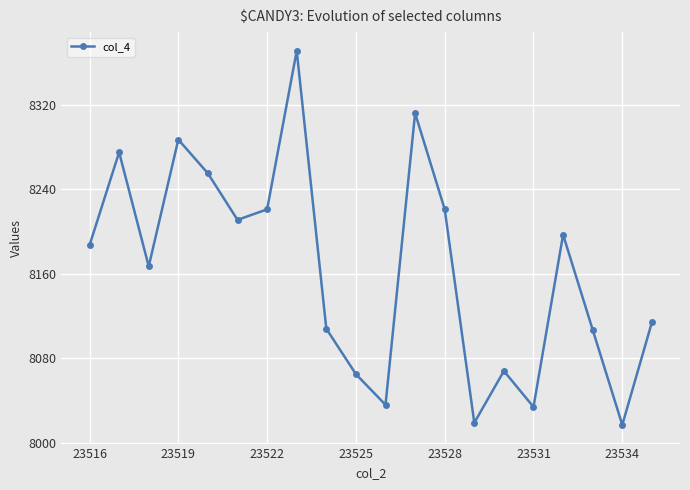

How many data points are less than 8187?

10